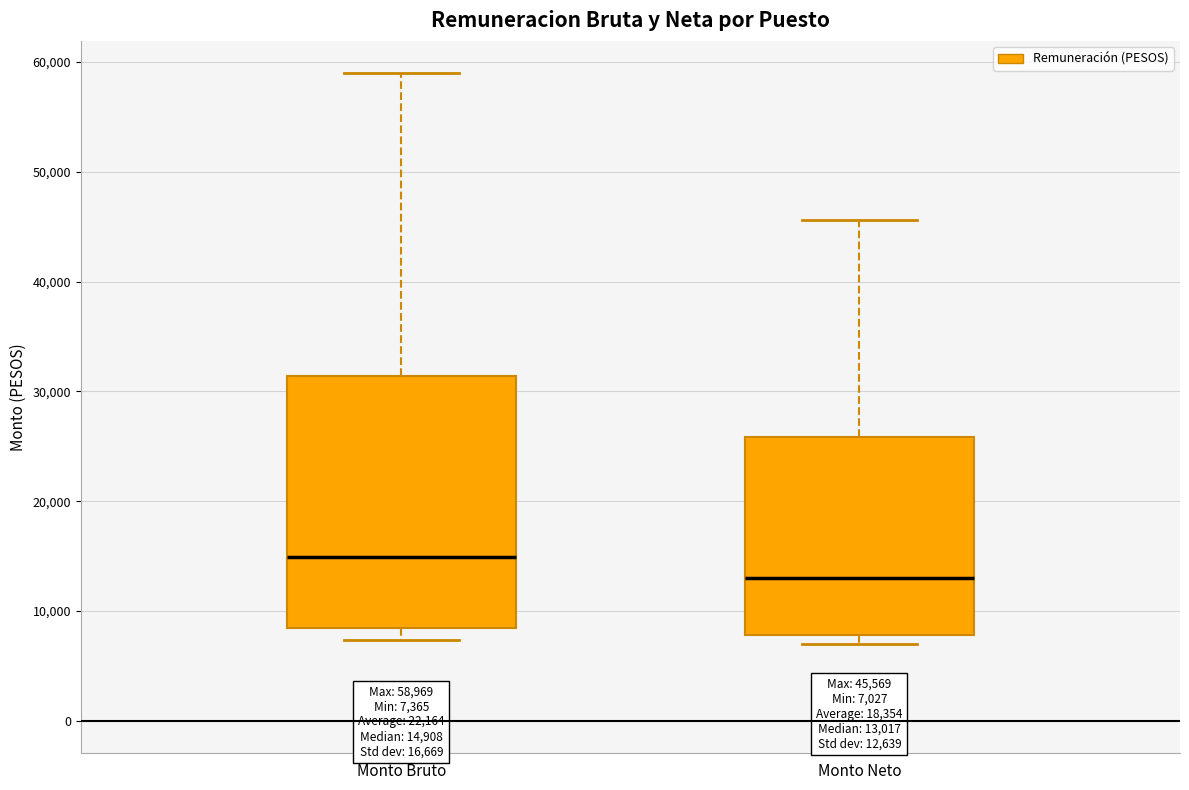

Comparing the boxes themselves (not the whiskers), which one is the tallest?

Monto Bruto